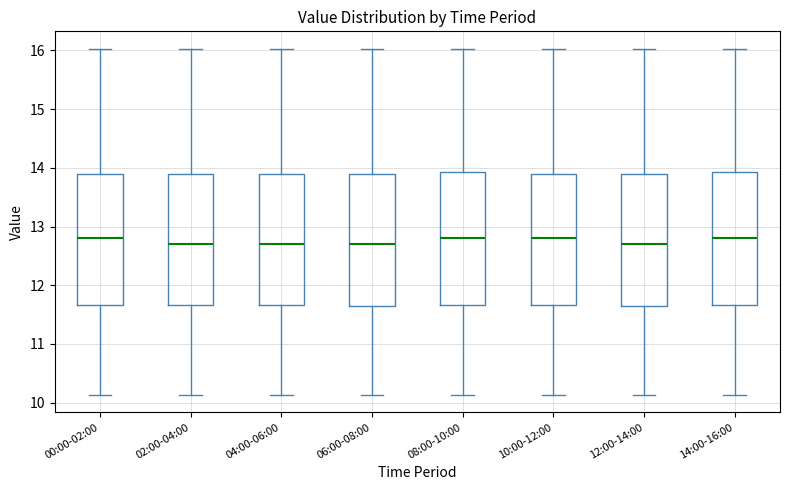

Reading left to right, read every box against the y-axis: the position of its median line, the range the box covers, and the ends of its whiskers. The values are not printed on the chart, so give them approximately, as read against the axis.

00:00-02:00: median 12.8, box 11.7 to 13.9, whiskers 10.1 to 16.0
02:00-04:00: median 12.7, box 11.7 to 13.9, whiskers 10.1 to 16.0
04:00-06:00: median 12.7, box 11.7 to 13.9, whiskers 10.1 to 16.0
06:00-08:00: median 12.7, box 11.7 to 13.9, whiskers 10.1 to 16.0
08:00-10:00: median 12.8, box 11.7 to 13.9, whiskers 10.1 to 16.0
10:00-12:00: median 12.8, box 11.7 to 13.9, whiskers 10.1 to 16.0
12:00-14:00: median 12.7, box 11.7 to 13.9, whiskers 10.1 to 16.0
14:00-16:00: median 12.8, box 11.7 to 13.9, whiskers 10.1 to 16.0